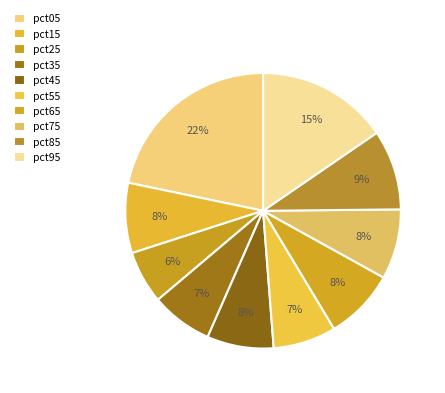

Is it true that pct25 is 1% of the pie?

False